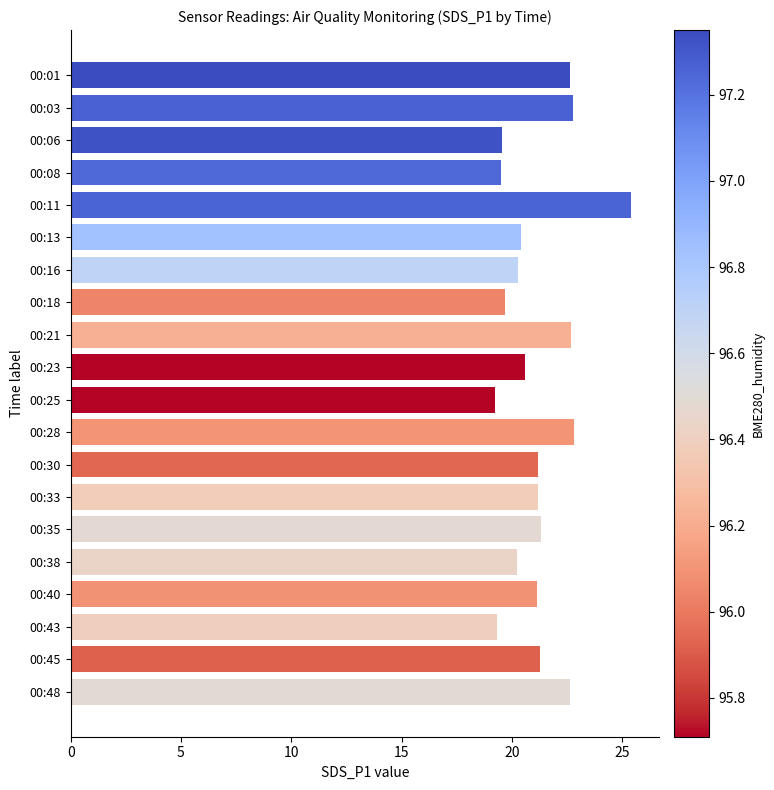

Is it true that the value at 00:25 is 19.2?

True